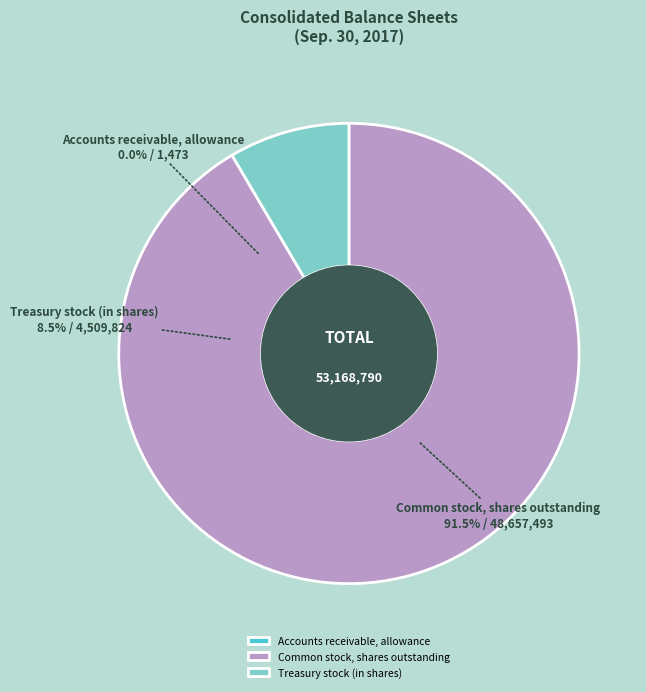

Which slice represents more than half of the pie?

Common stock, shares outstanding